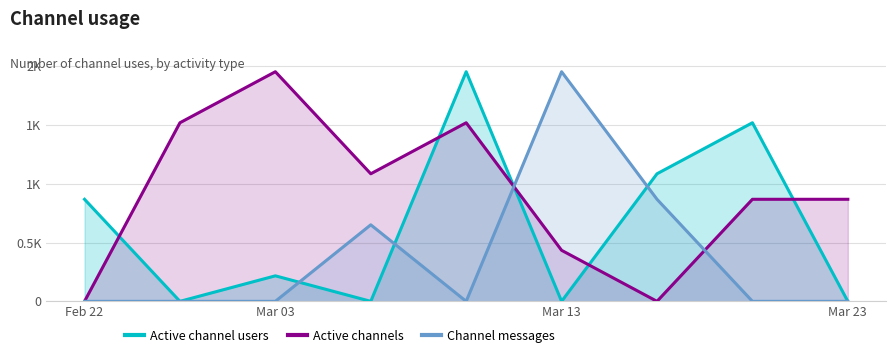

How many interior local peaks does the Channel messages series have?

2